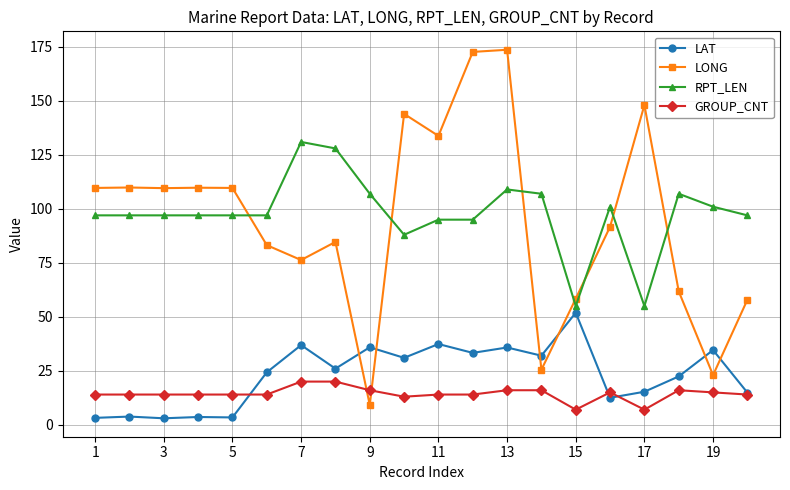

True or false: LONG and RPT_LEN cross at least once.

True